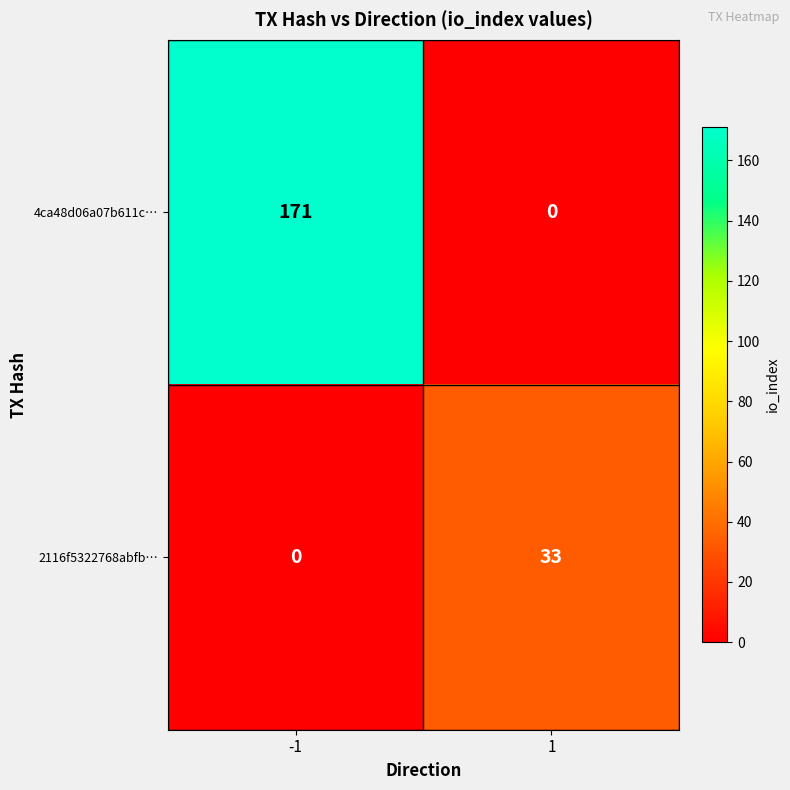

Which series has the largest range (max minus min)?

4ca48d06a07b611c…